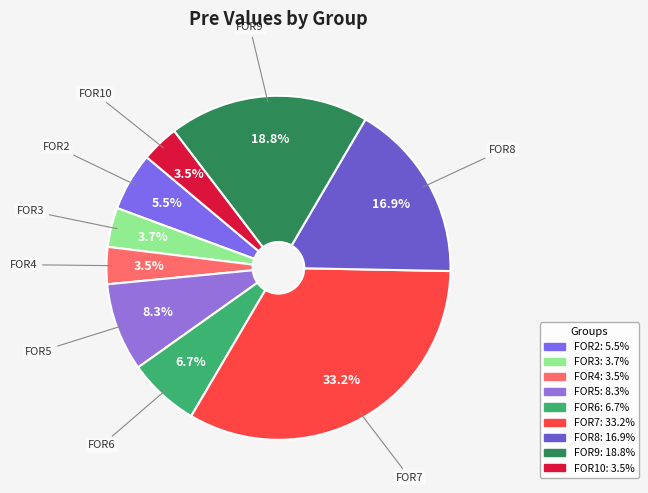

How many segments does this pie chart have?

9